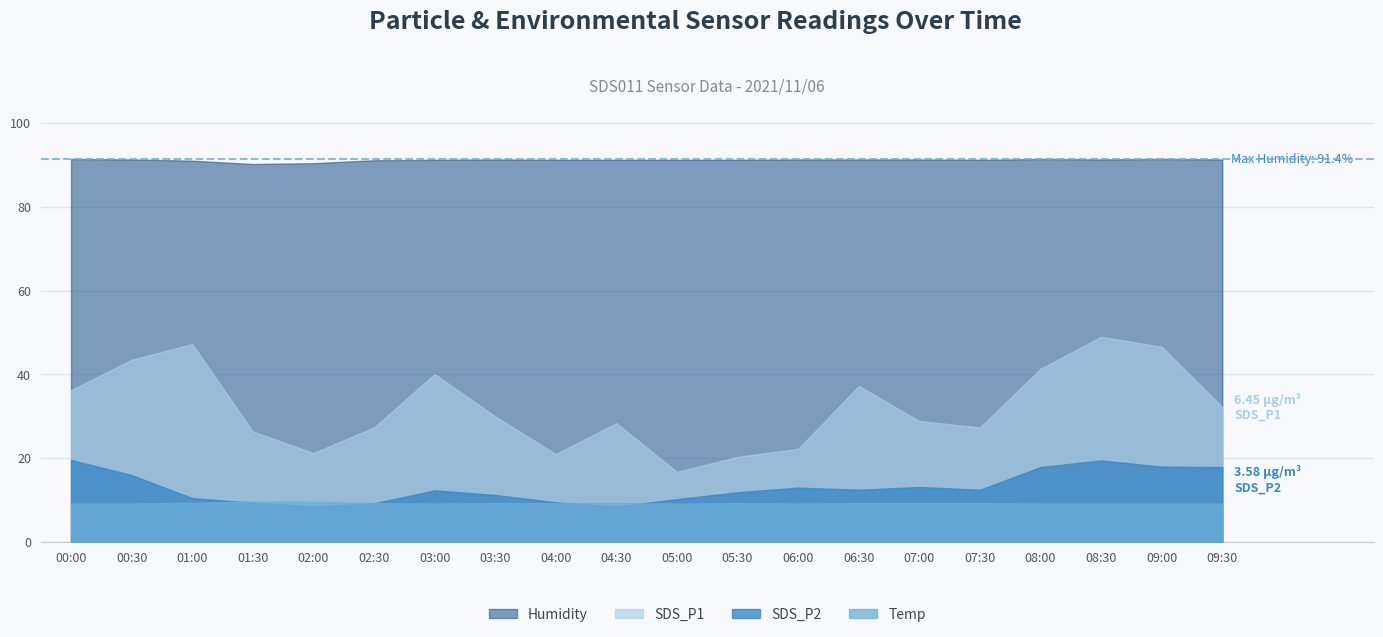

True or false: SDS_P1 and Temp cross at least once.

False